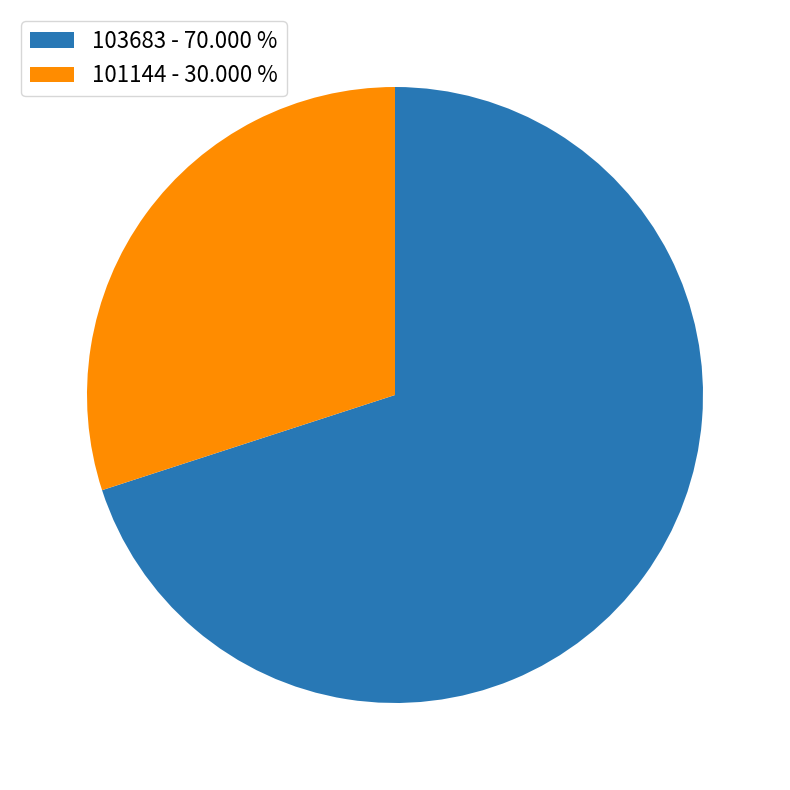

Rank the categories by value from highest to lowest.

103683, 101144